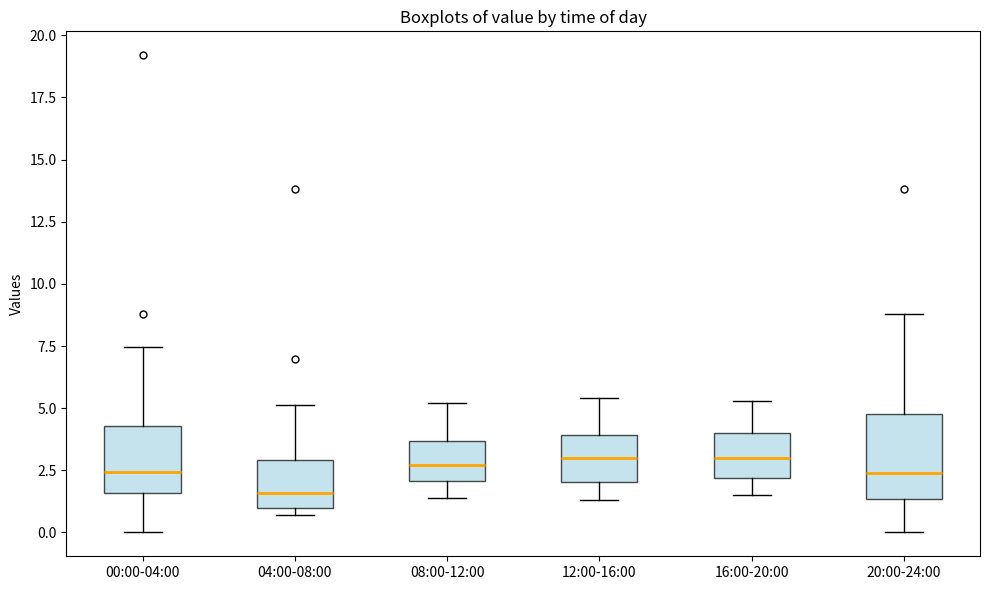

Which box has the lowest median line?

04:00-08:00